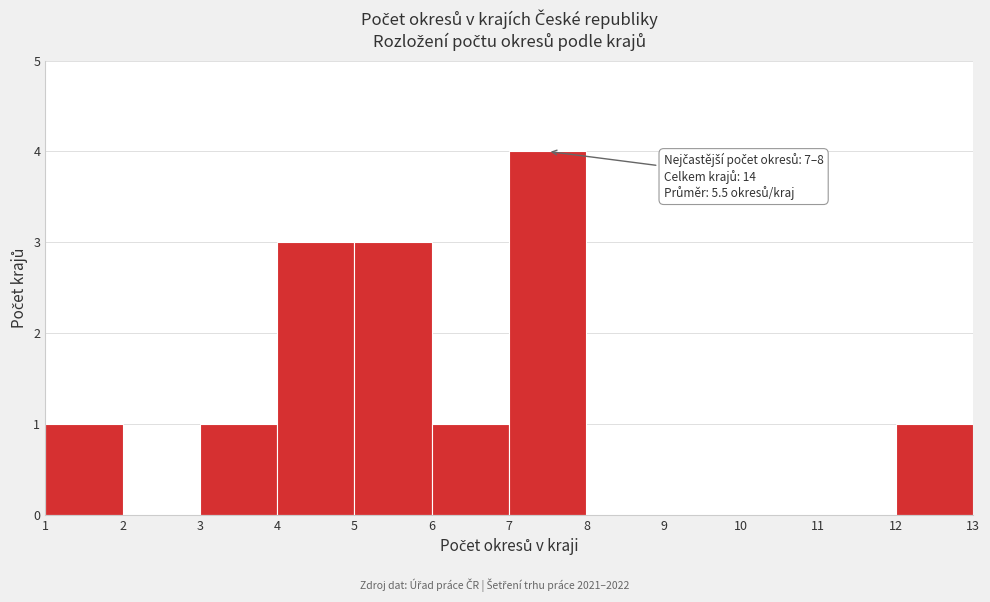

Over which range of the x-axis is the bar tallest?

7 to 8